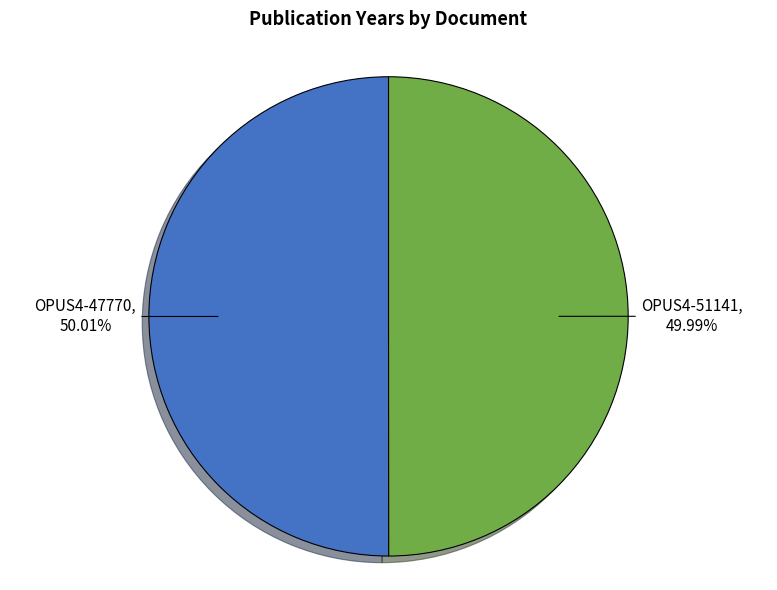

Is there a majority slice in this chart?

Yes